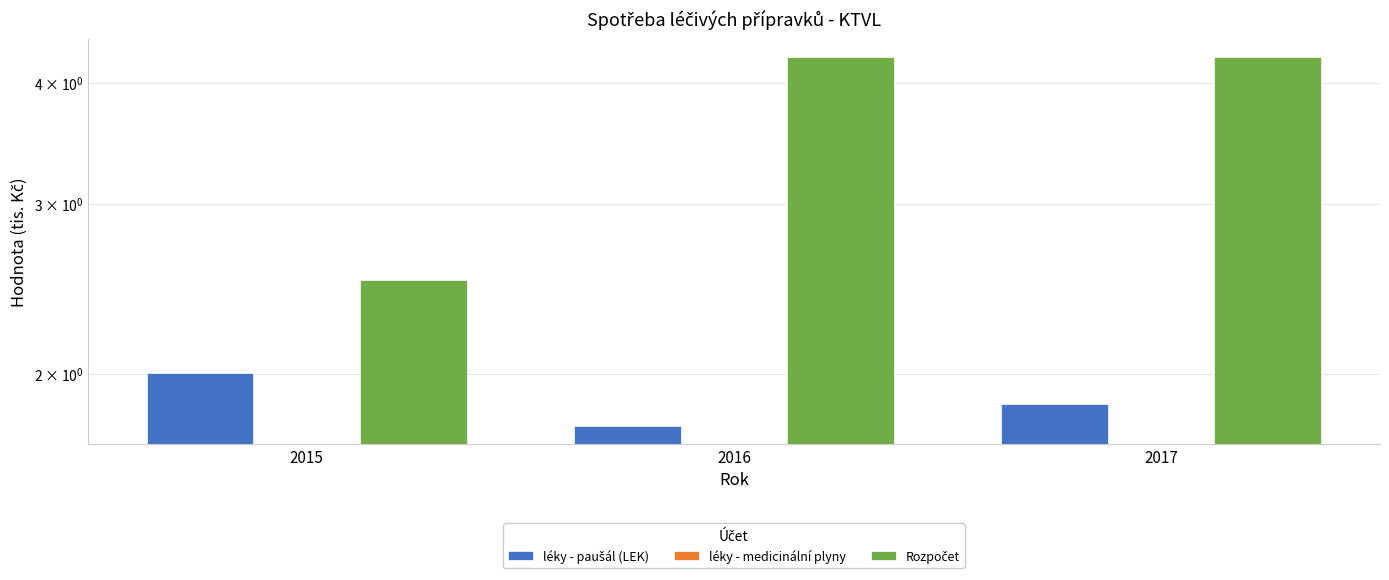

Which series has the largest total across all categories?

Rozpočet